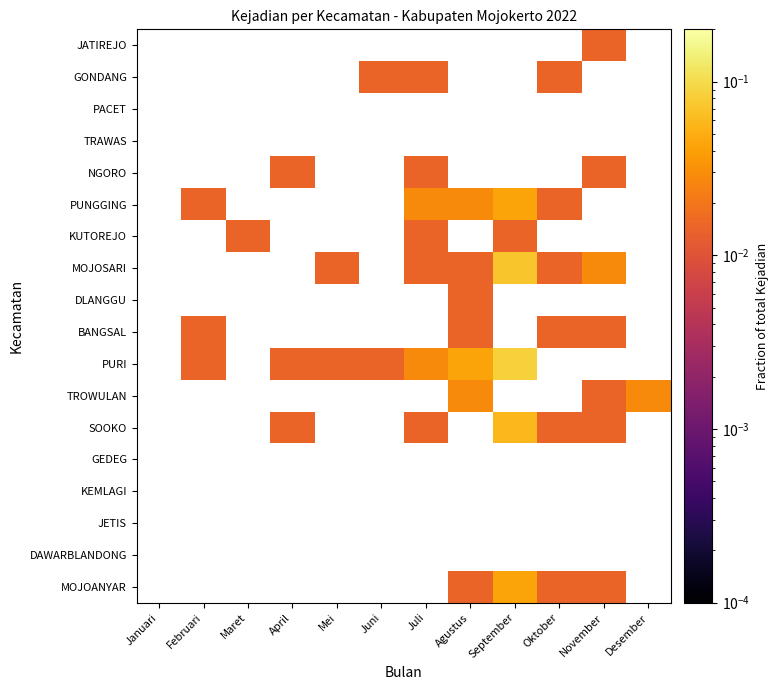

At how many categories does at least one series exceed 0?

11